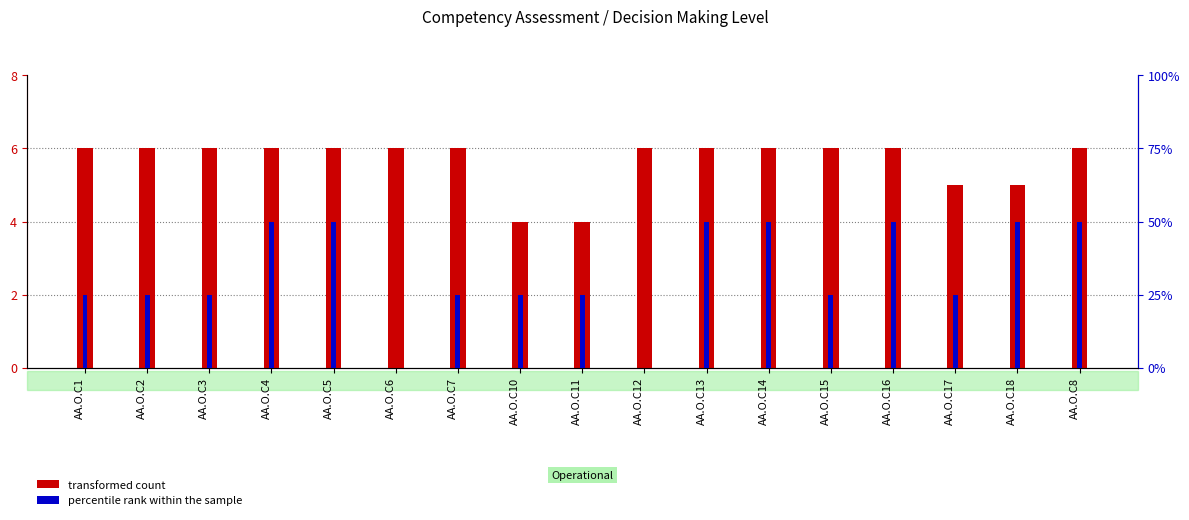

Does the chart contain stacked bars?

No